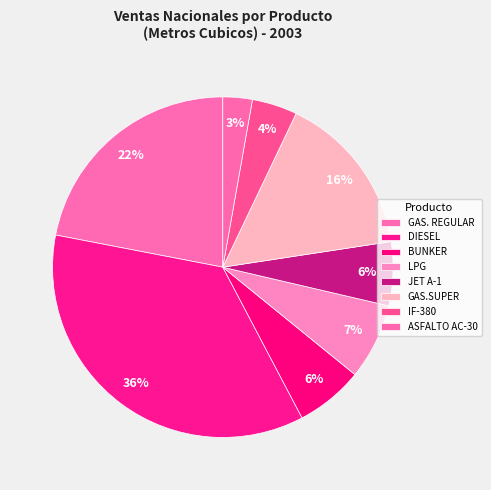

To the nearest percent, what is the difference between the BUNKER and IF-380 slice percentages?

2%